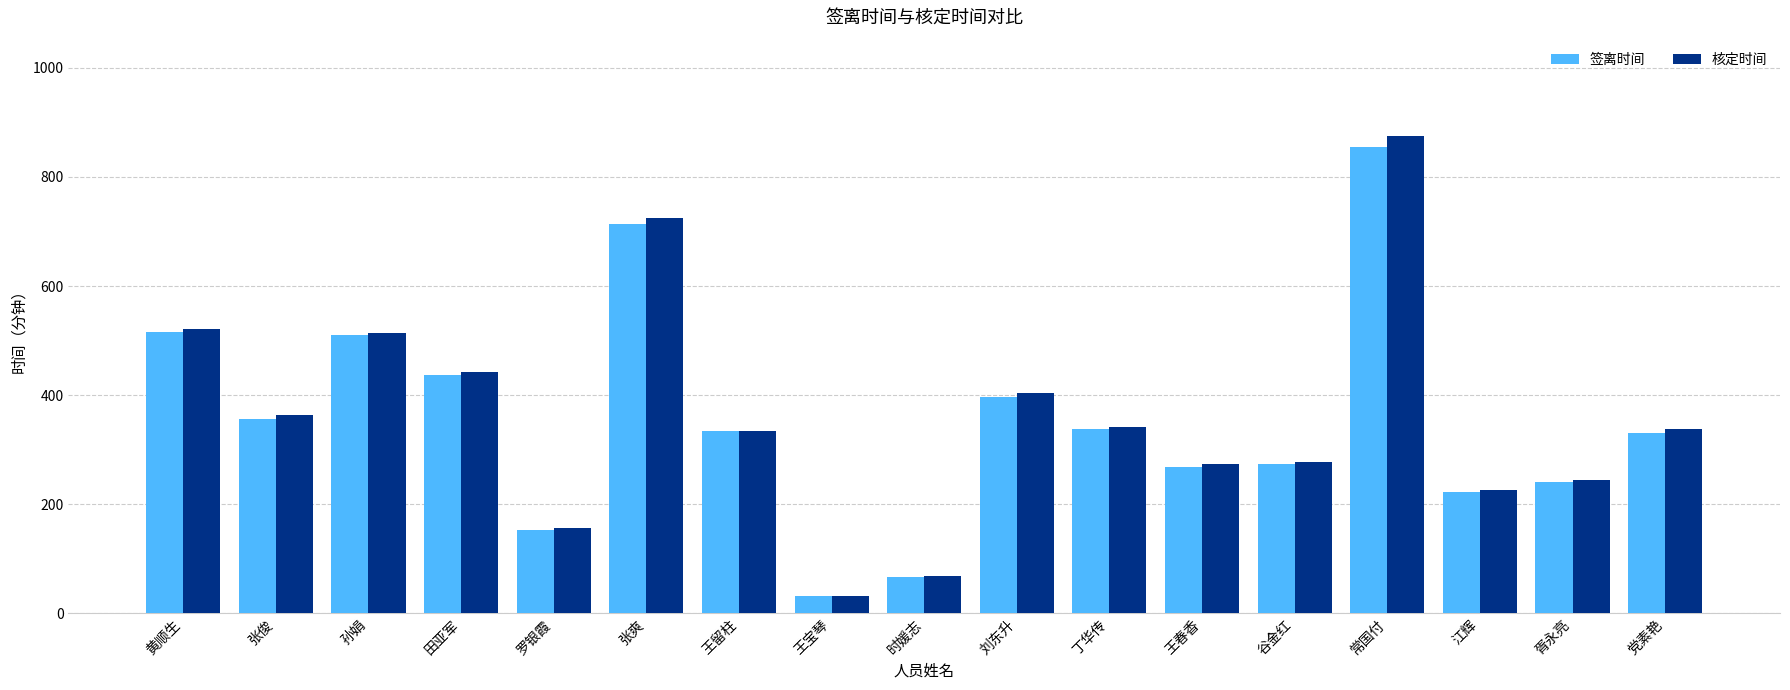

How many data points in 核定时间 are less than 337?

8